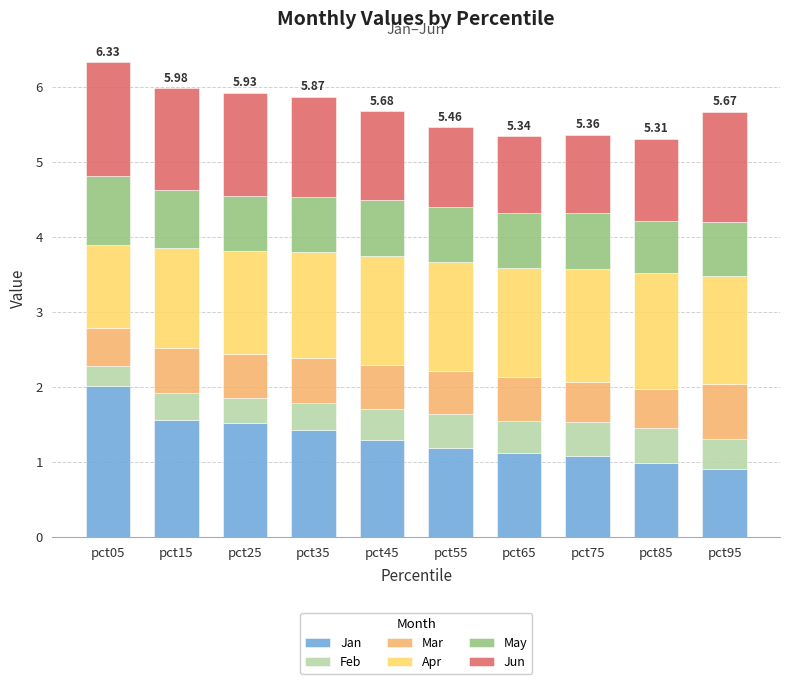

What is the difference between the maximum and minimum values in the Jan series?

1.1